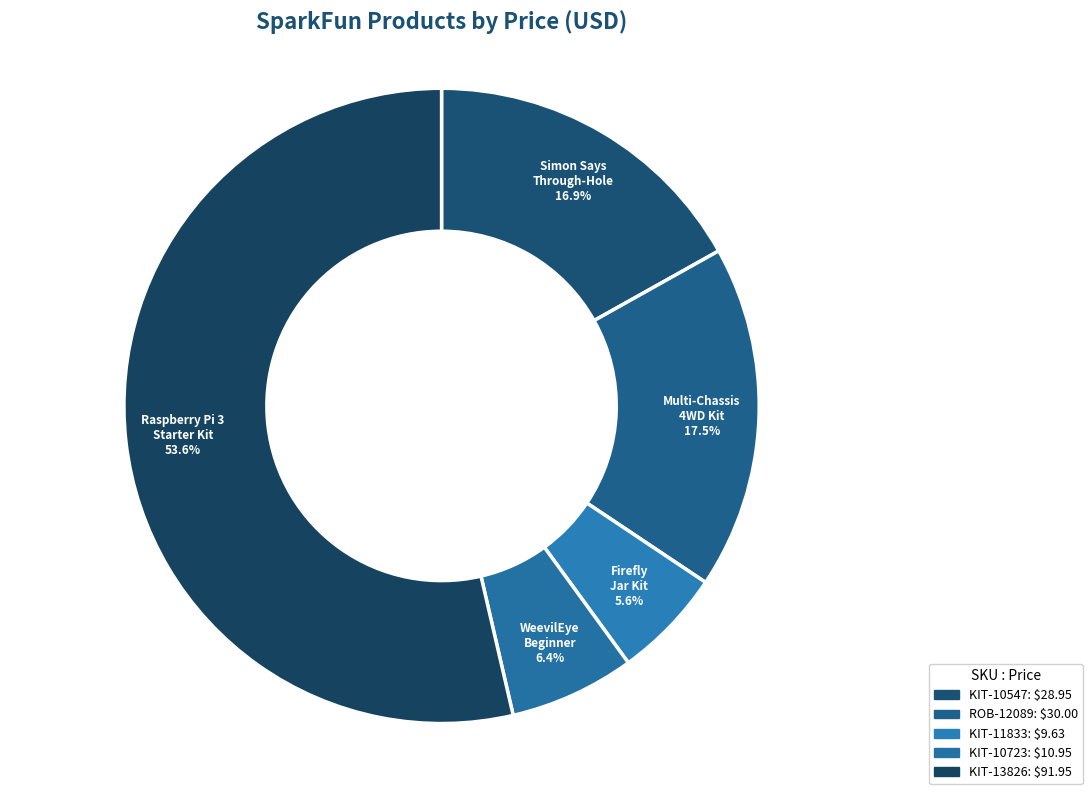

What percentage is the KIT-13826 slice, to the nearest percent?

54%